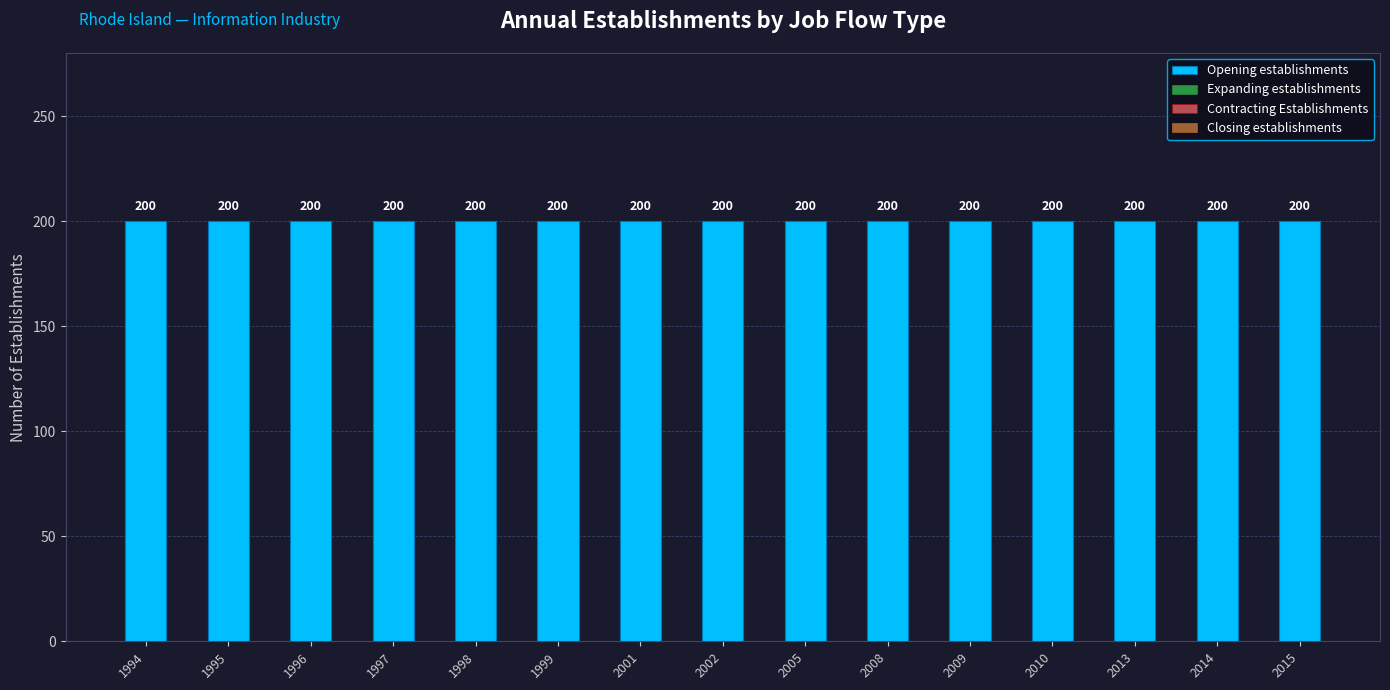

What is the lowest value of the Opening establishments series?

200